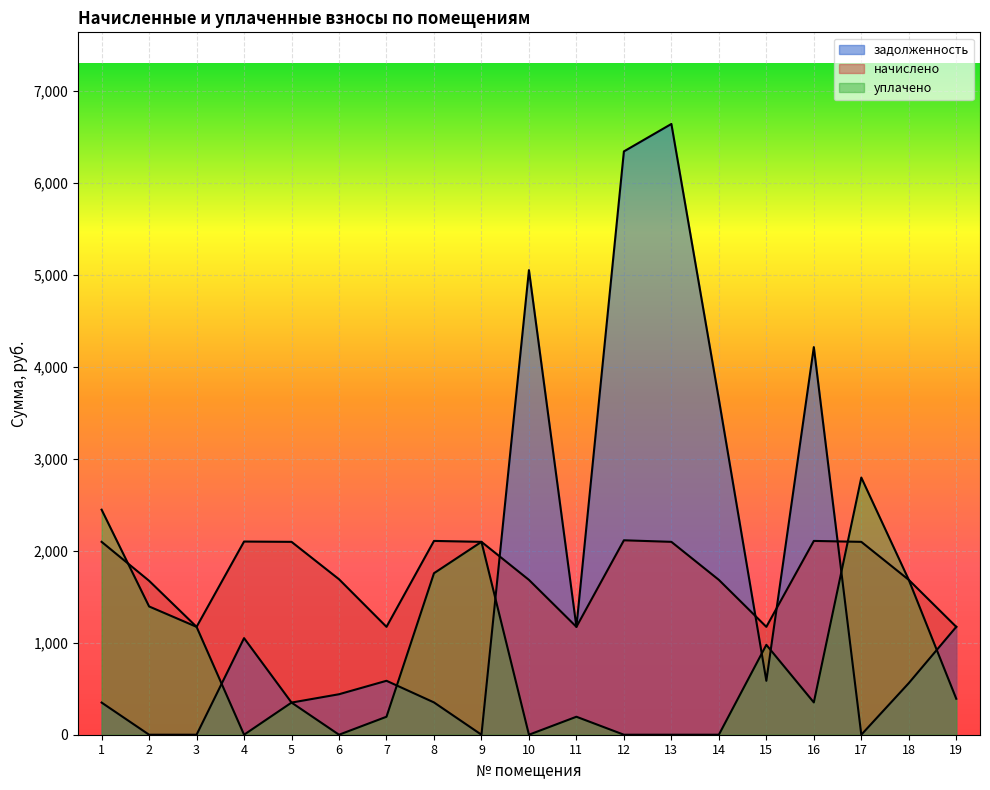

True or false: уплачено and задолженность cross at least once.

True